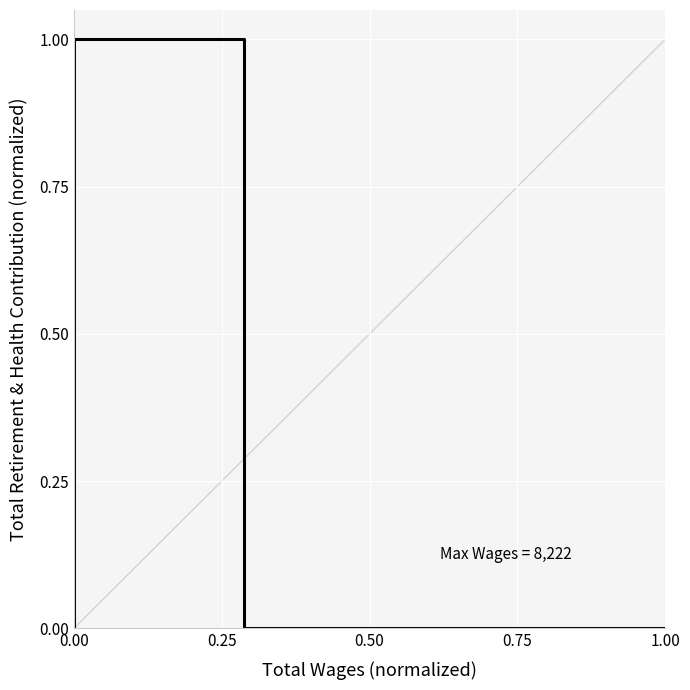

What is the sum of the values at −0.25 and 0.00?

1